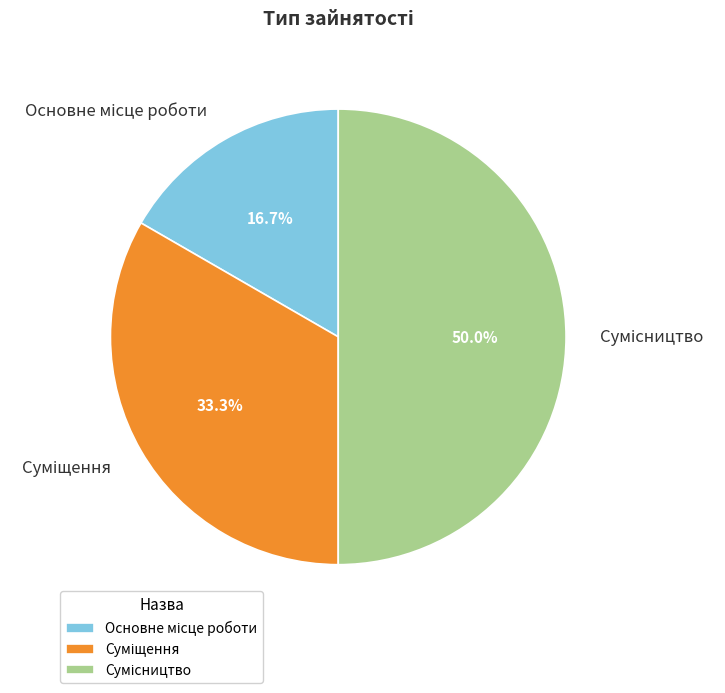

Rank the categories by value from highest to lowest.

Сумісництво, Суміщення, Основне місце роботи